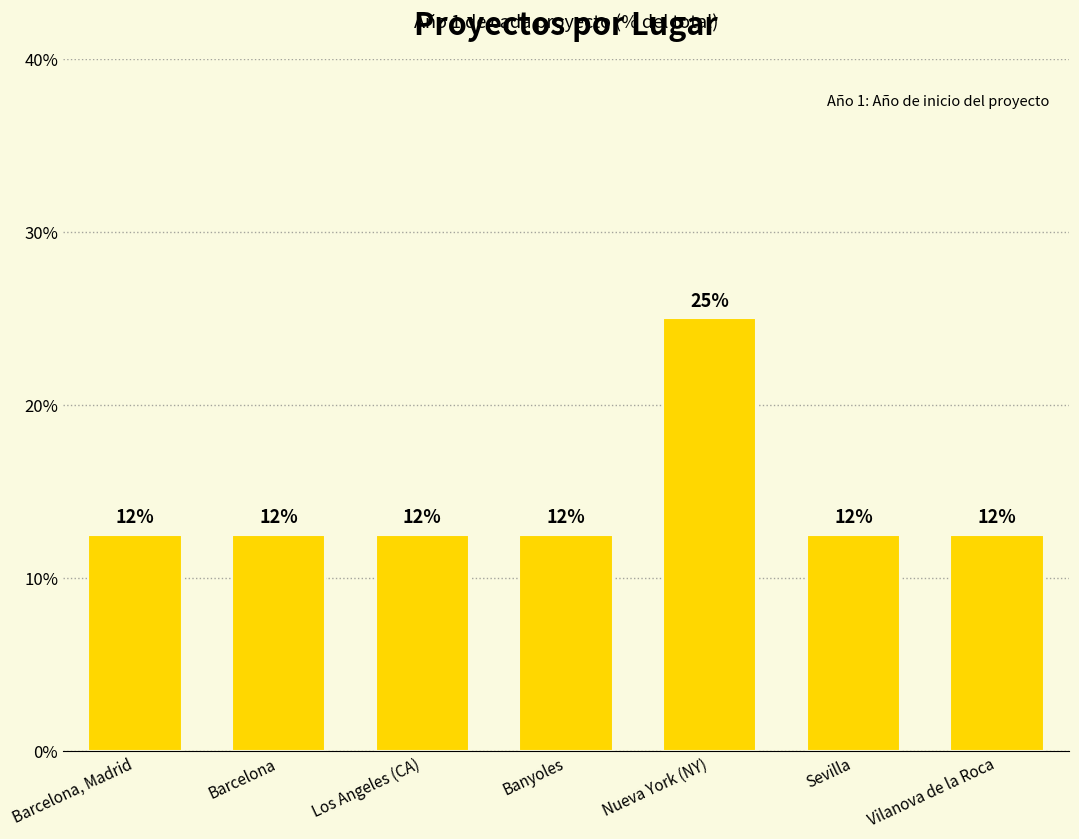

What is the greatest value displayed?

25.0